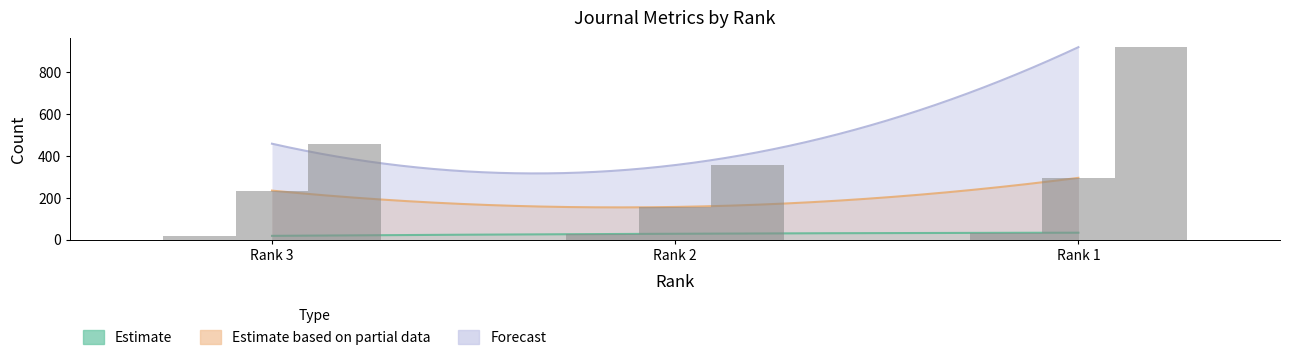

Which series has the largest range (max minus min)?

Total Refs.